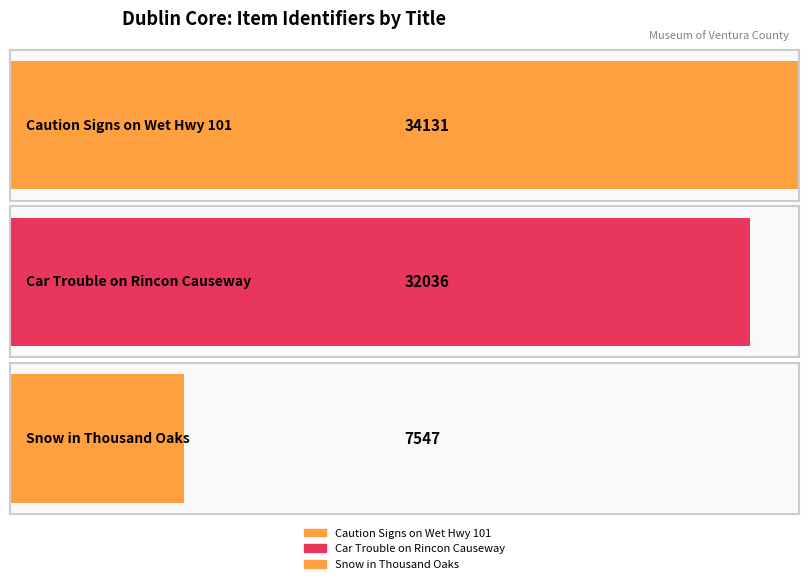

Reading right to left, extract all data points from this chart.

7547	32036	34131